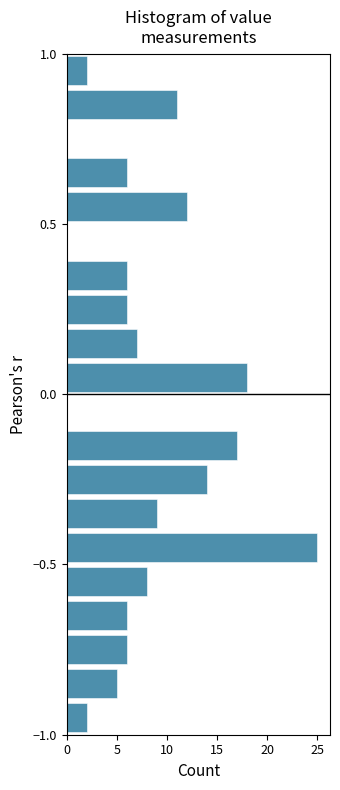

Around what value on the y-axis is the longest bar? Give the approximate position of its centre, as read against the axis.

-0.45